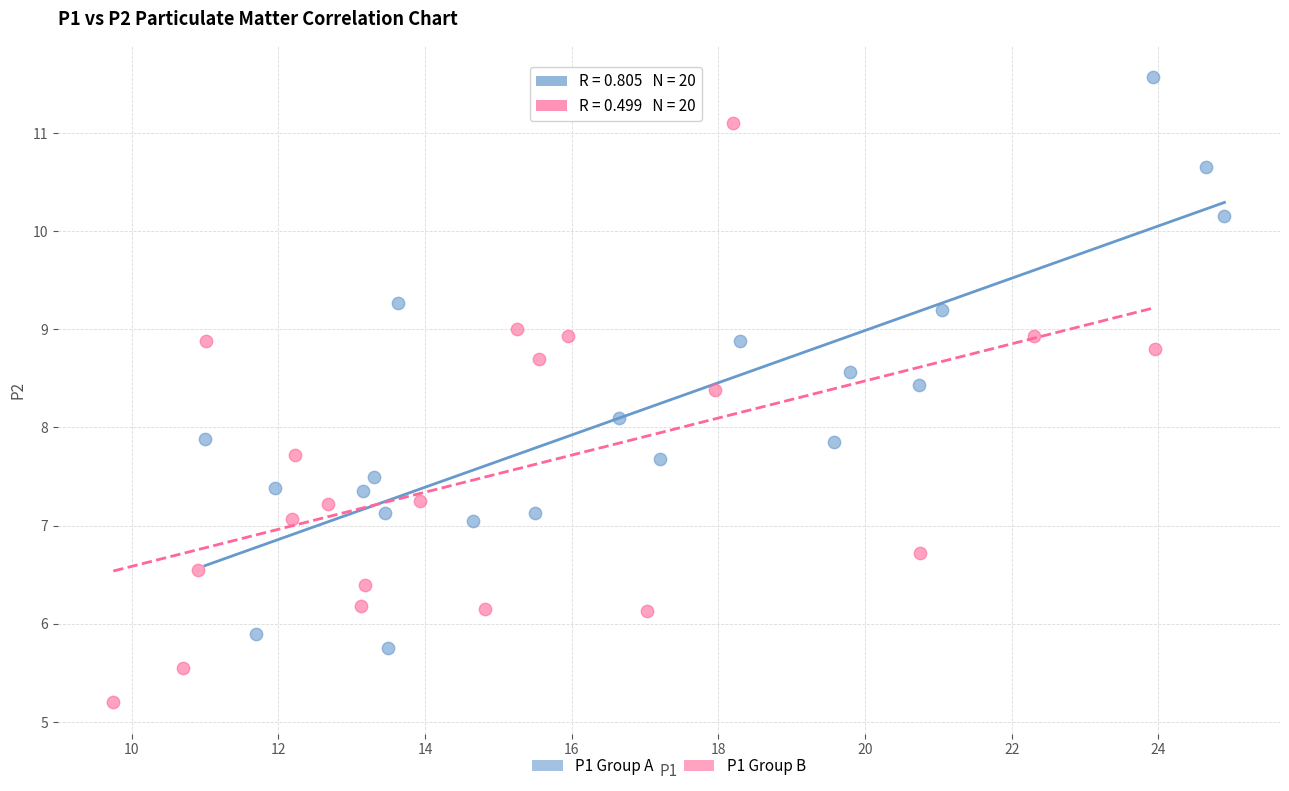

Which series reaches the minimum Y coordinate?

P1 Group B